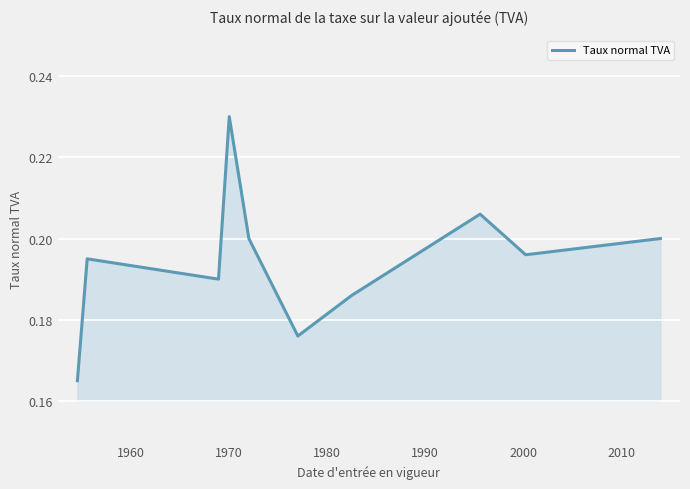

Does the chart have visible grid lines?

Yes